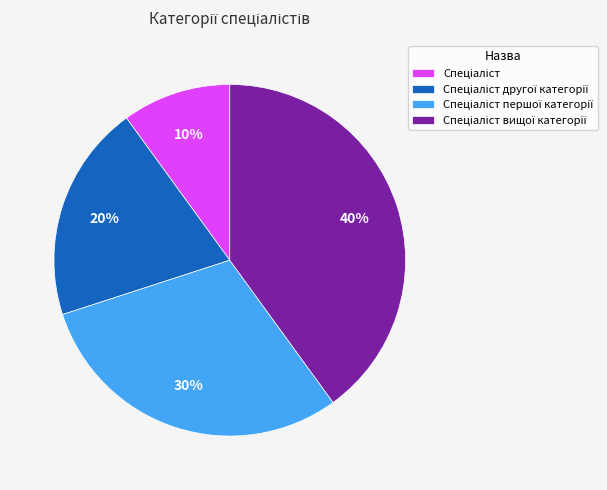

Count the number of slices in the pie.

4